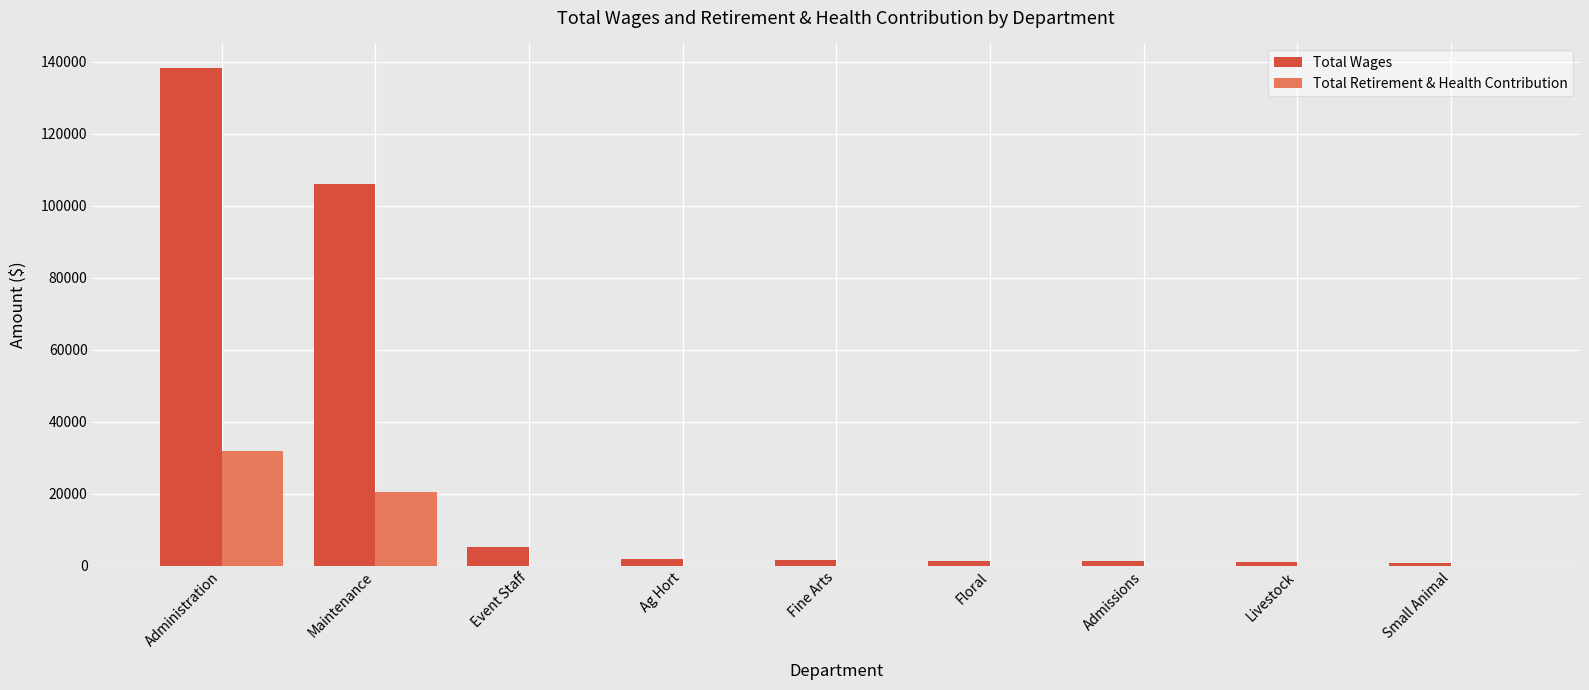

The Total Retirement & Health Contribution series shows 13800 at Small Animal. True or false?

False